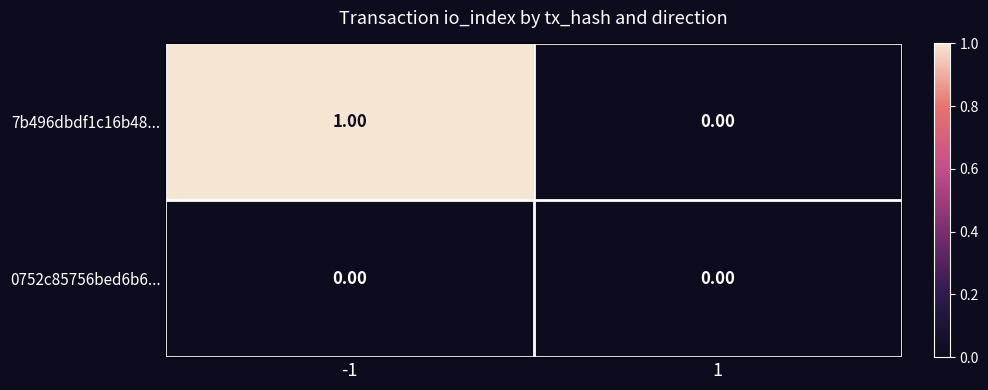

List the labels in order of 7b496dbdf1c16b48... value, smallest first.

1, -1